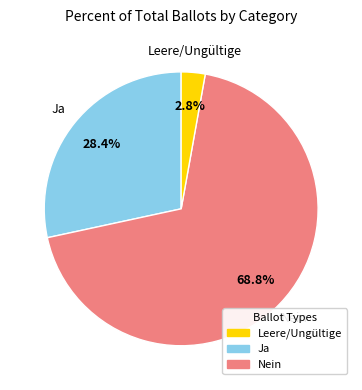

Does any single category account for the majority?

Yes